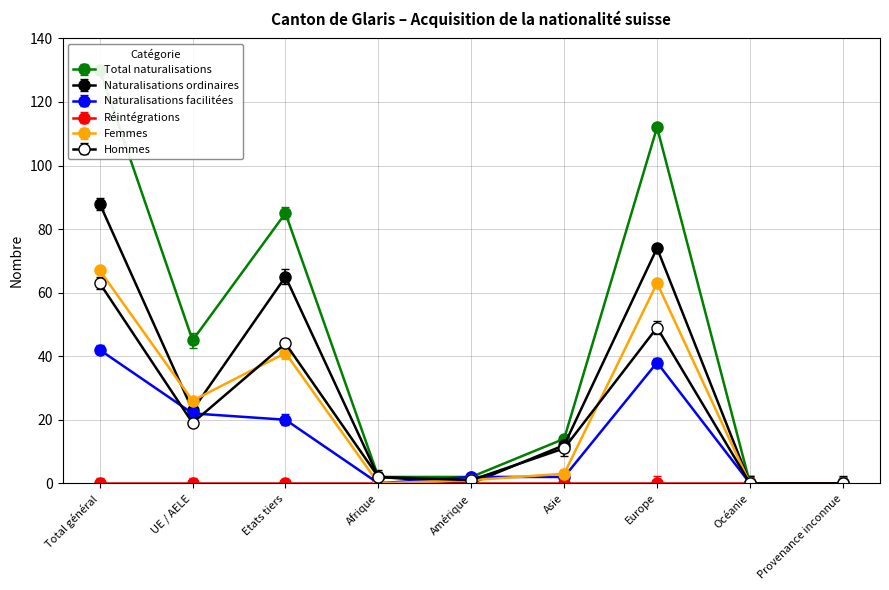

How many values in the Total naturalisations series exceed 14?

4